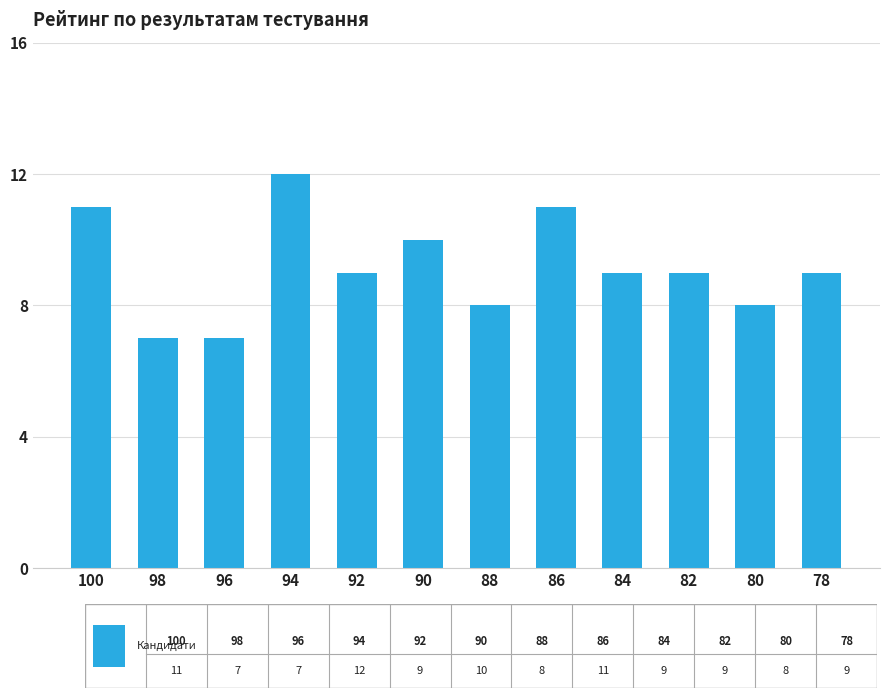

What is the difference between the values at 90 and 84?

1